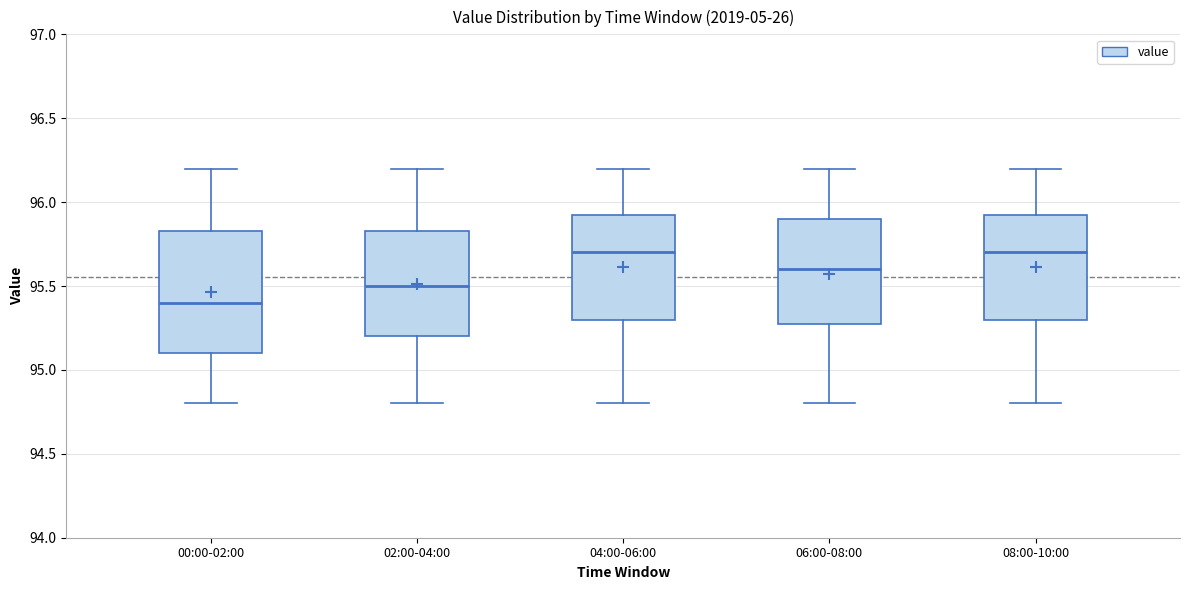

Which box is the tallest, from its lower edge to its upper edge?

00:00-02:00